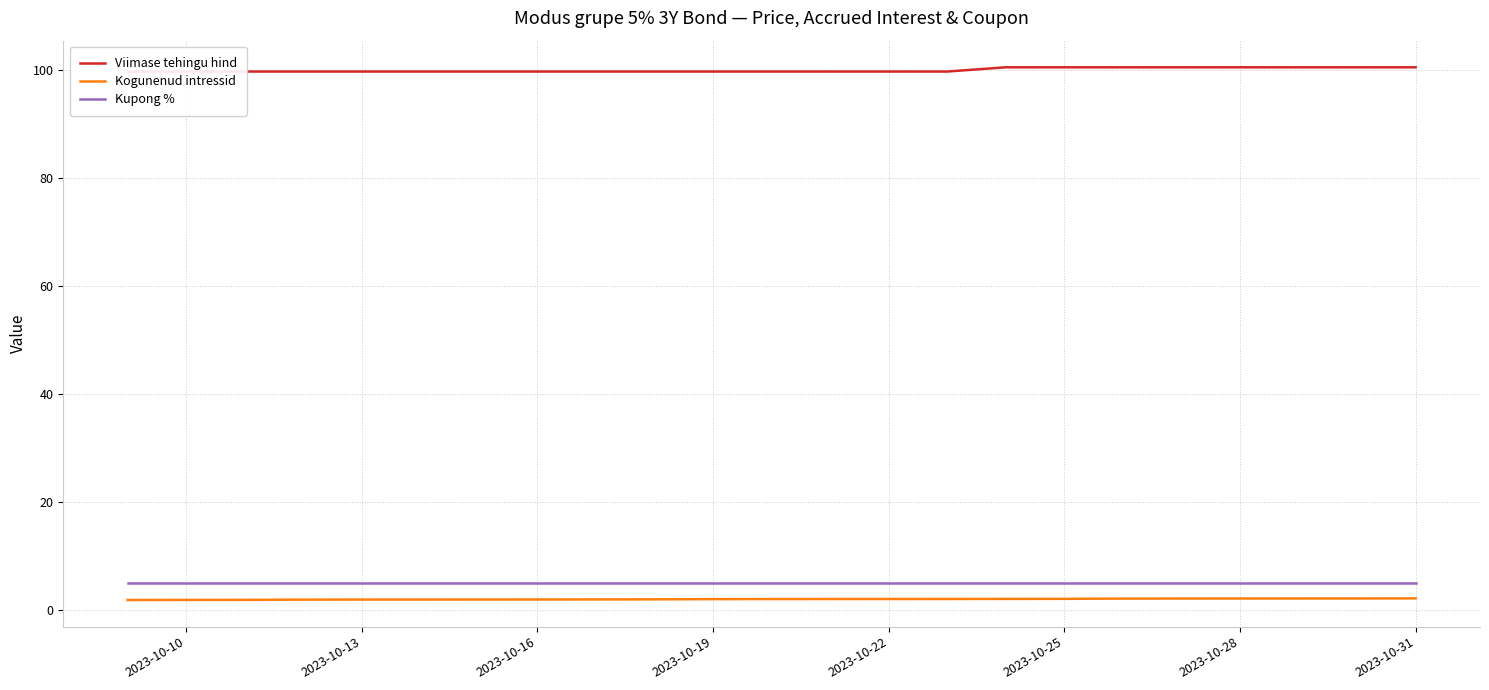

What is the difference between the second highest and minimum values in the Kogunenud intressid series?

0.3